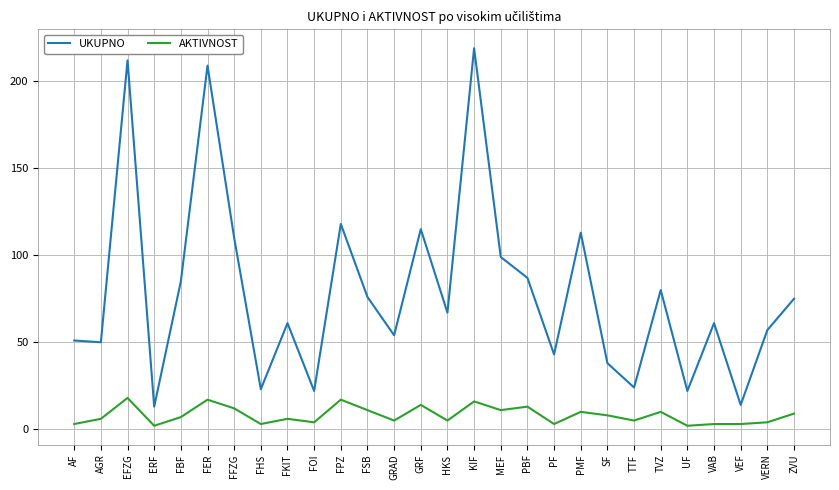

What are all the series names shown in the legend?

UKUPNO, AKTIVNOST